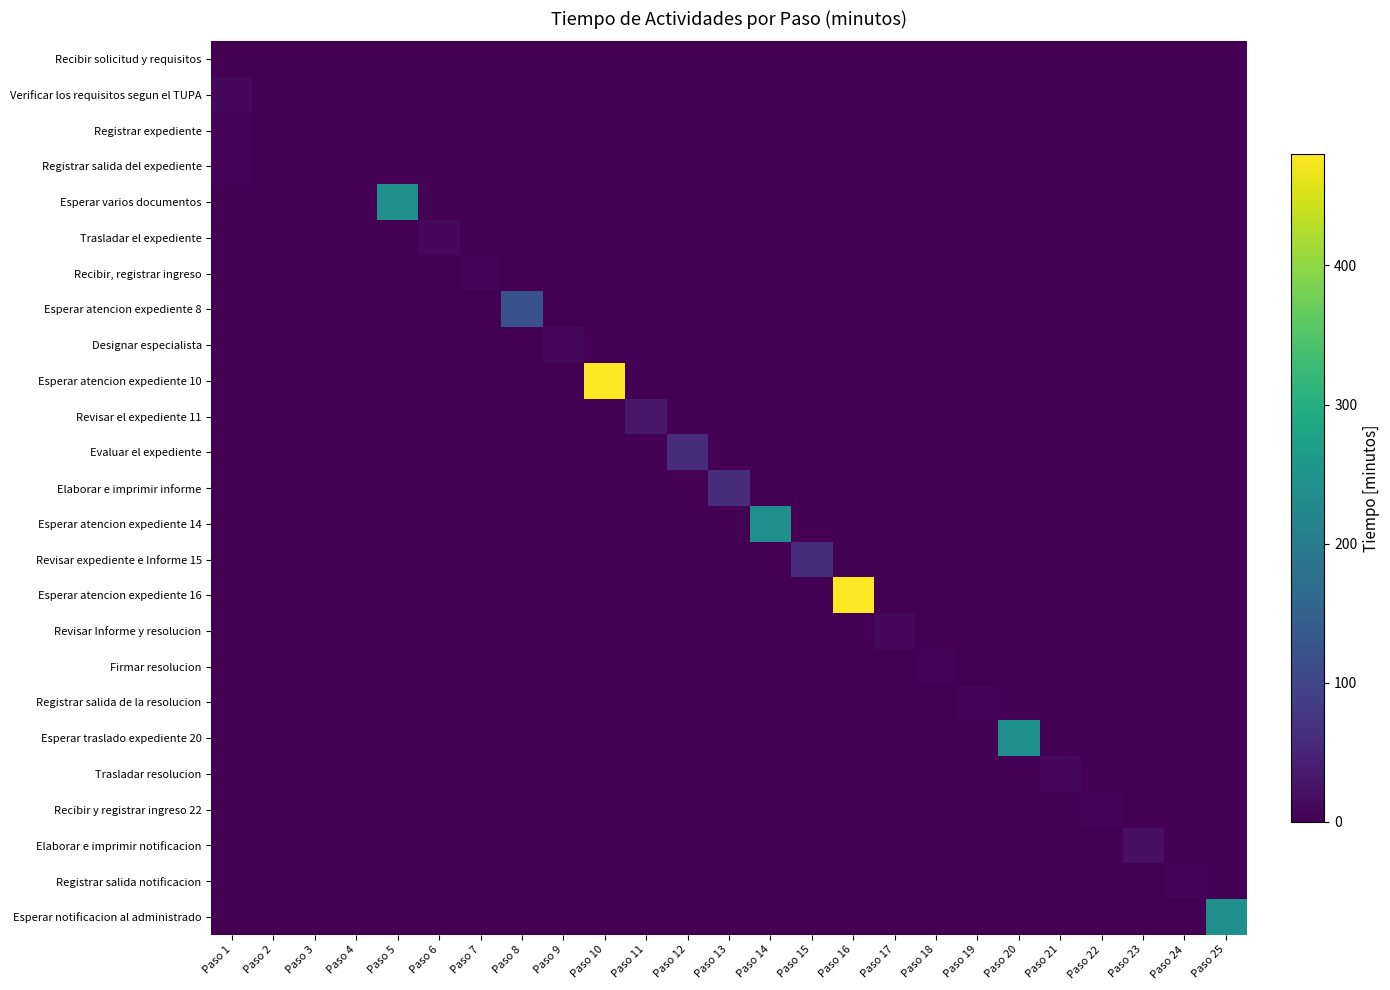

List the series in order of their peak value, lowest first.

Recibir solicitud y requisitos, Registrar expediente, Registrar salida del expediente, Recibir, registrar ingreso, Firmar resolucion, Registrar salida de la resolucion, Recibir y registrar ingreso 22, Registrar salida notificacion, Verificar los requisitos segun el TUPA, Trasladar el expediente, Designar especialista, Revisar Informe y resolucion, Trasladar resolucion, Elaborar e imprimir notificacion, Revisar el expediente 11, Evaluar el expediente, Elaborar e imprimir informe, Revisar expediente e Informe 15, Esperar atencion expediente 8, Esperar varios documentos, Esperar atencion expediente 14, Esperar traslado expediente 20, Esperar notificacion al administrado, Esperar atencion expediente 10, Esperar atencion expediente 16